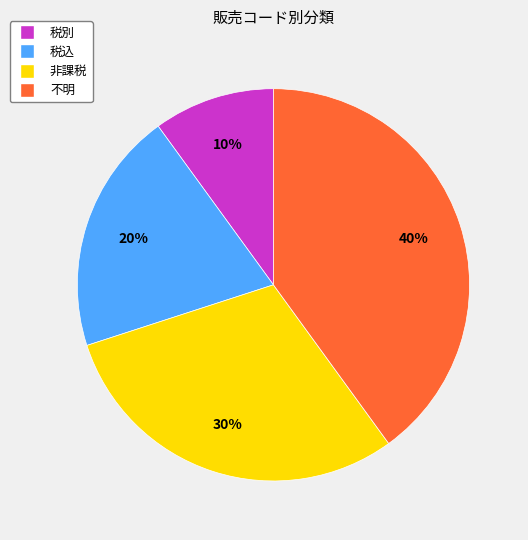

What percentage is the 税別 slice, to the nearest percent?

10%